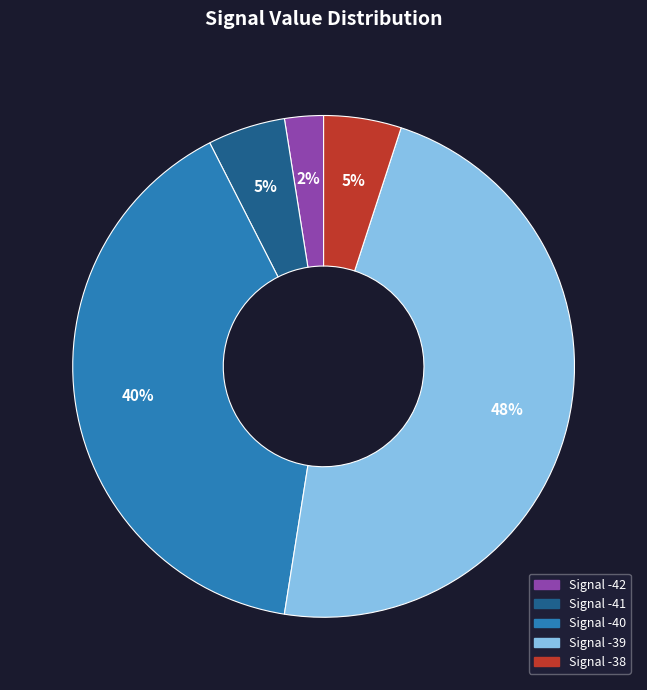

What percentage is the Signal -39 slice, to the nearest percent?

48%